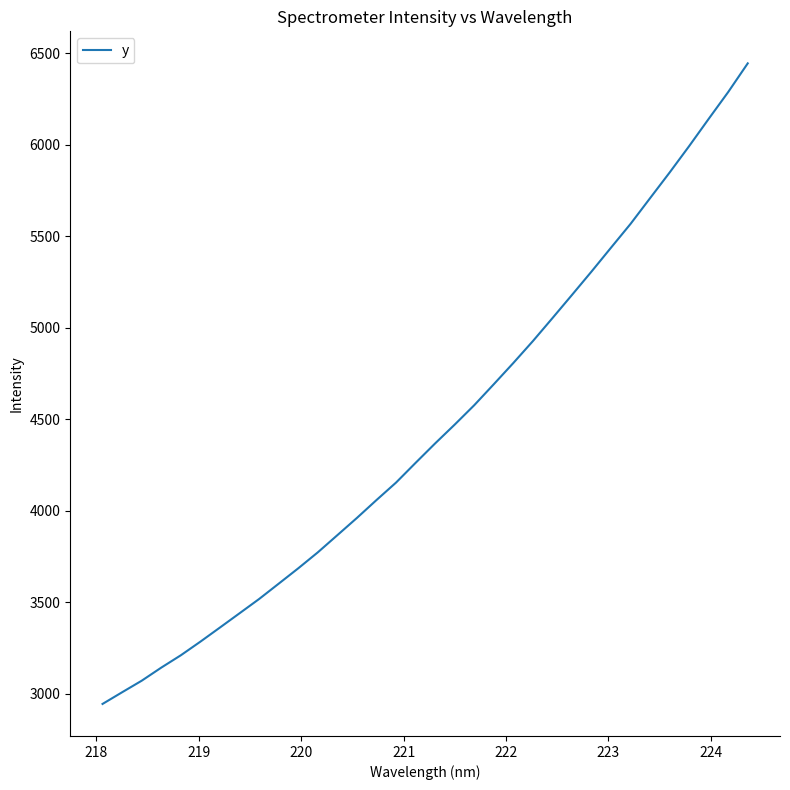

What is the minimum value shown in the chart?

2944.1